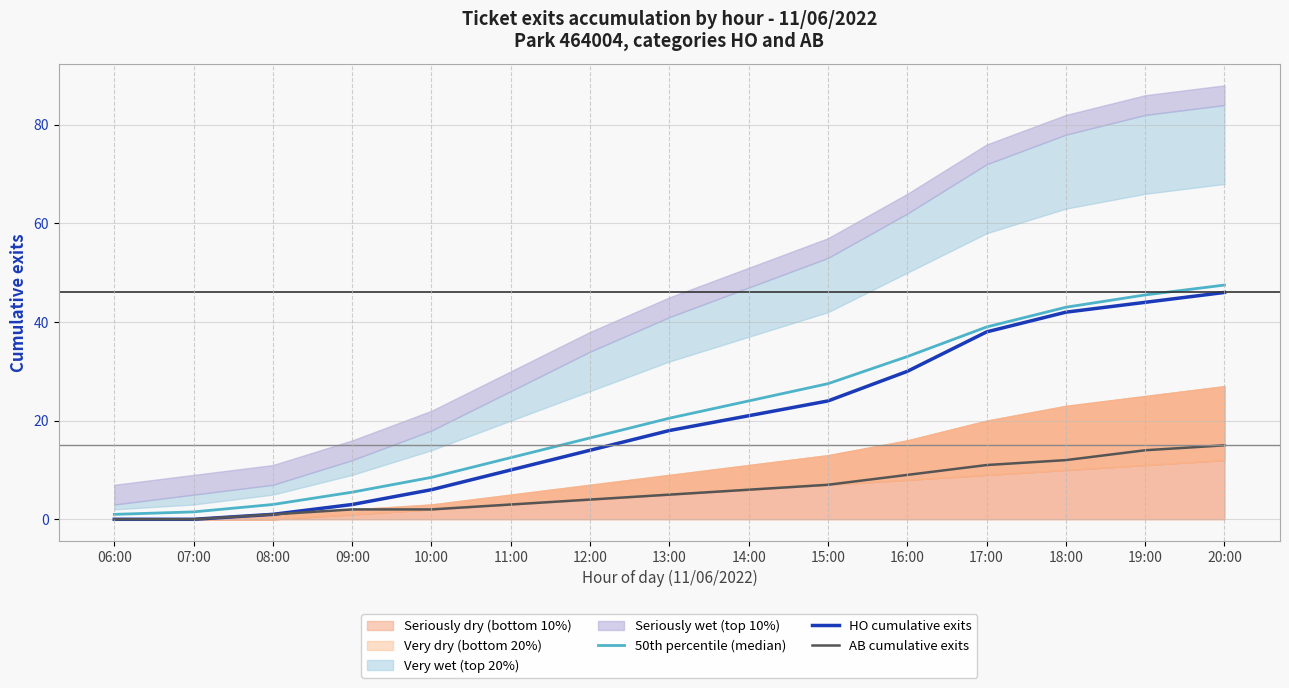

Does the chart display data point markers on the line(s)?

No